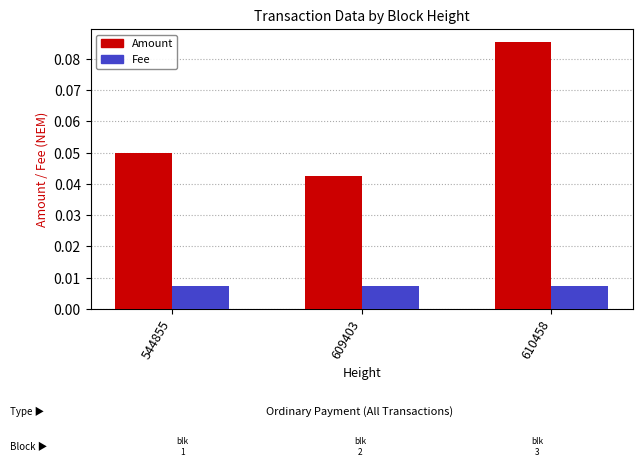

Count the Amount values in the range 0 to 1.

3